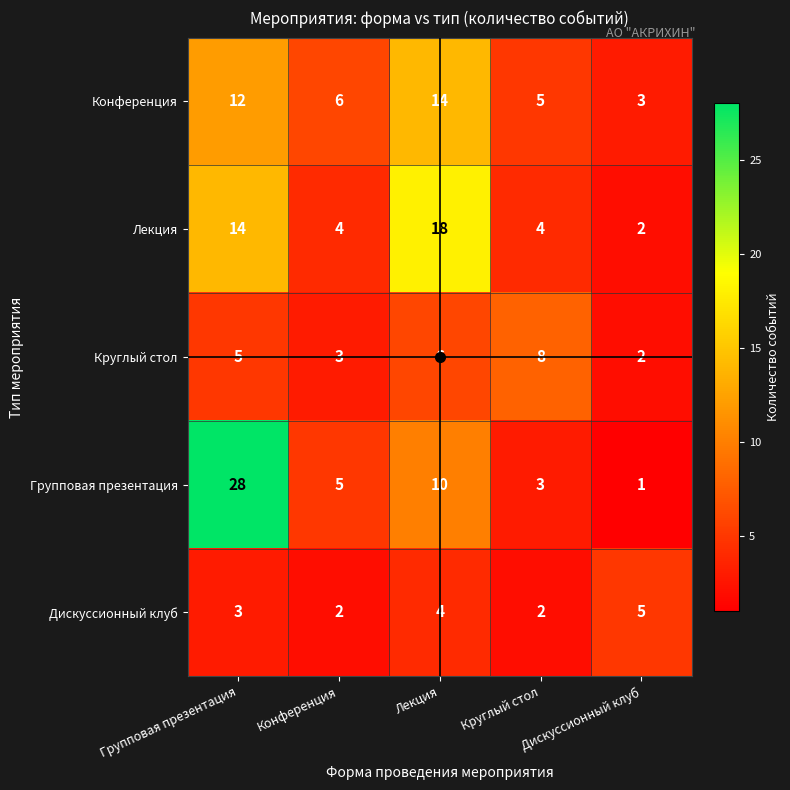

What is the spread (max minus min) of values at Конференция?

4